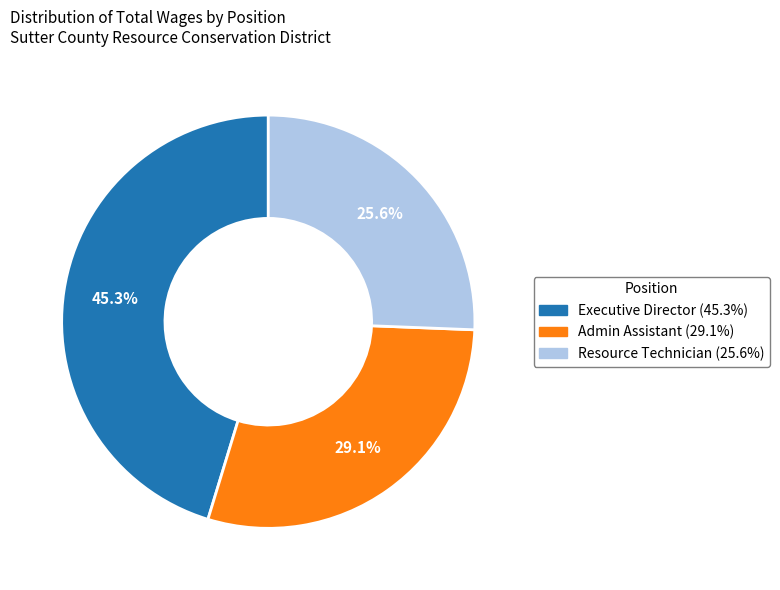

To the nearest percent, what portion does Resource Technician represent?

26%